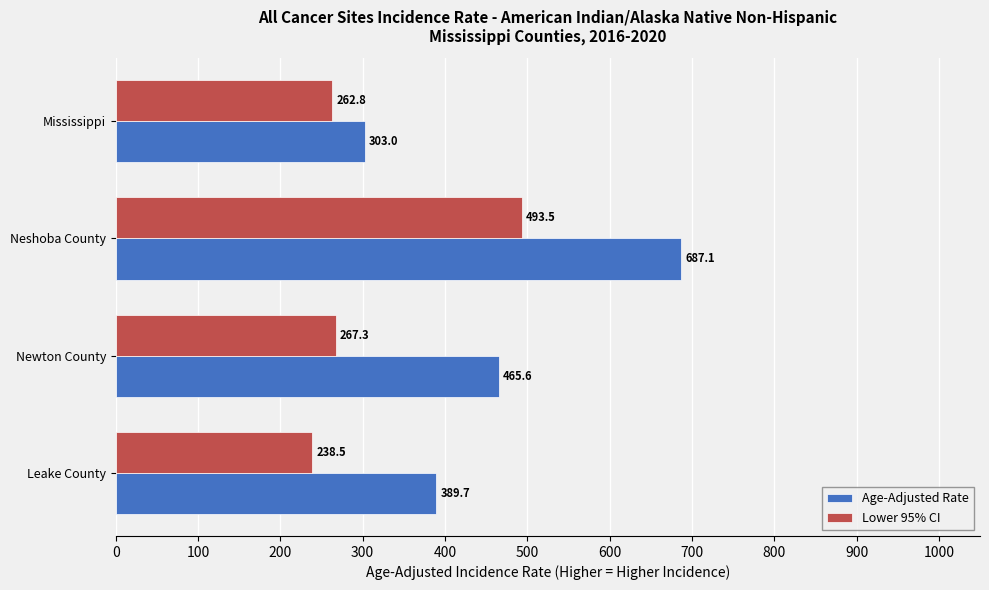

What are all the series names shown in the legend?

Age-Adjusted Rate, Lower 95% CI